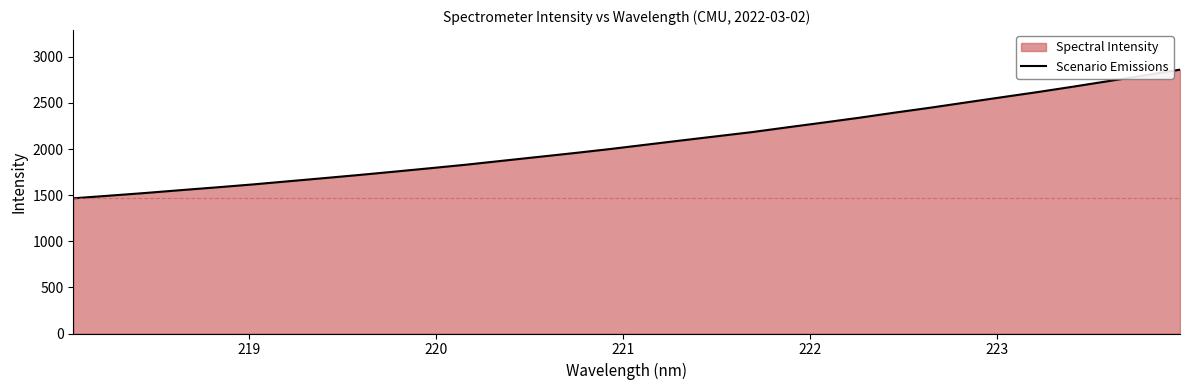

What is the smallest value displayed?

1465.9